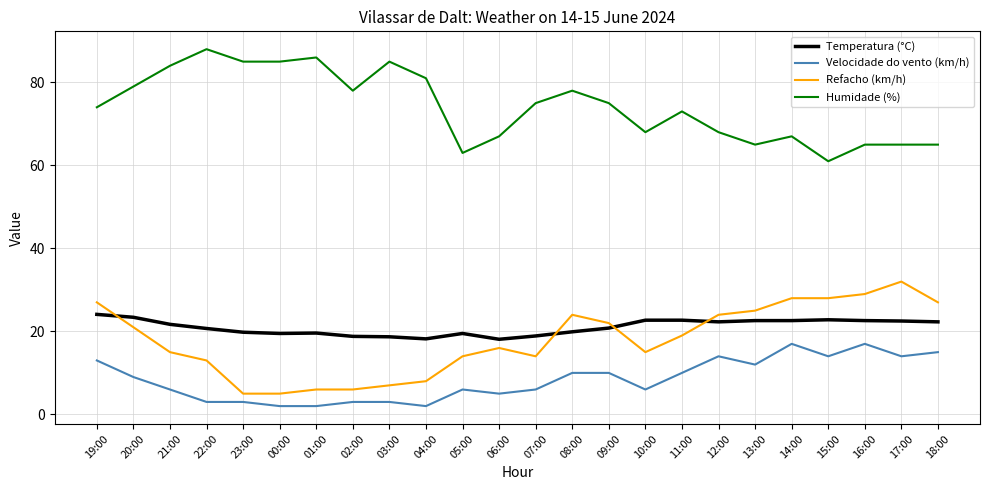

What is the minimum value shown in the chart?

2.0